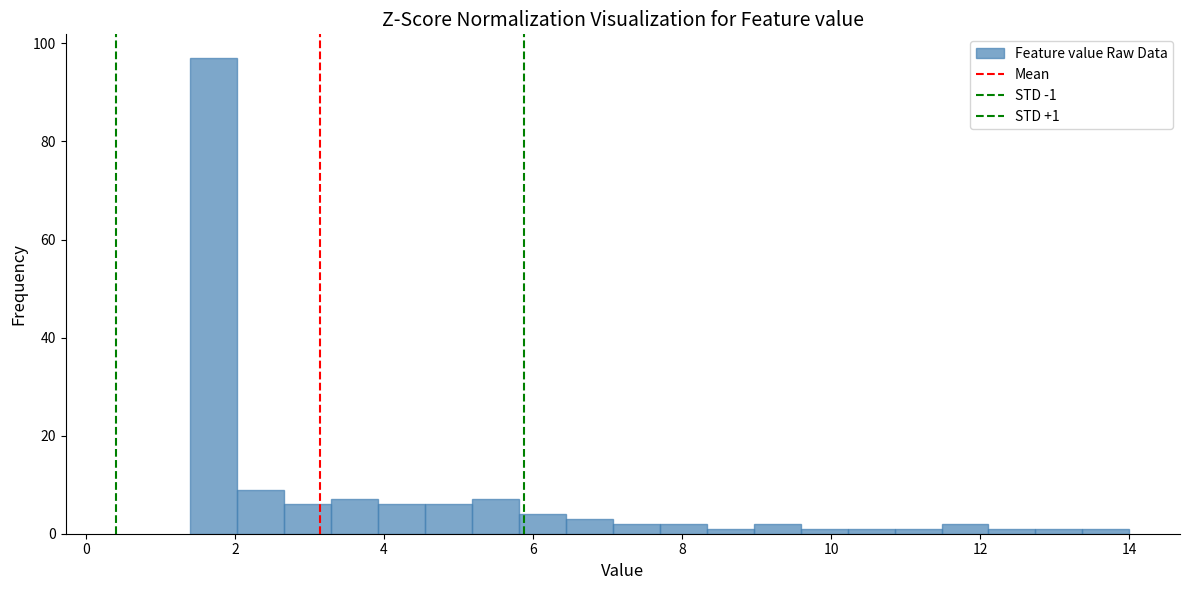

Read against the x-axis, roughly where is the centre of the tallest bar?

1.8